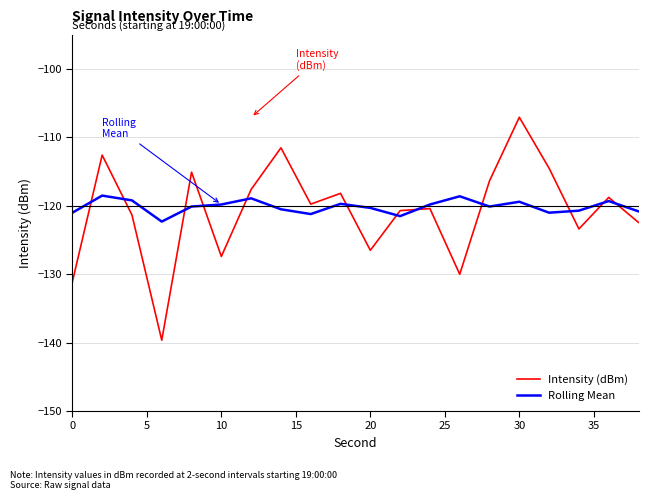

What is the lowest value of the Intensity (dBm) series?

-139.6